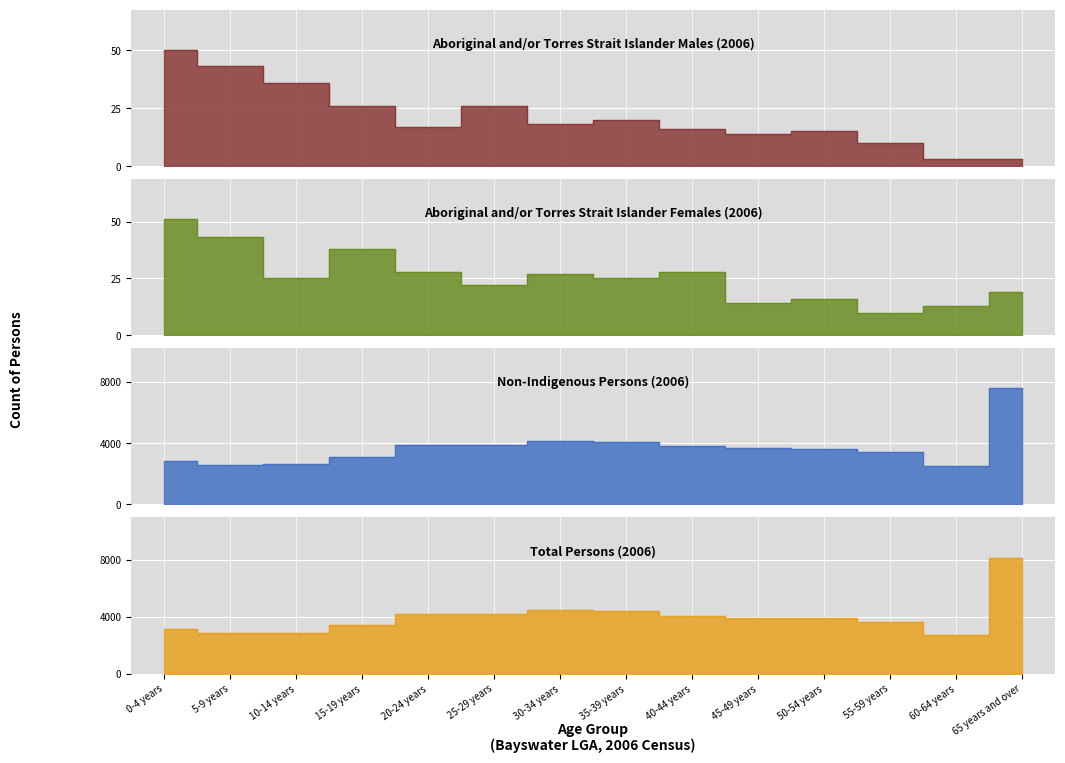

Count the number of categories in the chart.

14